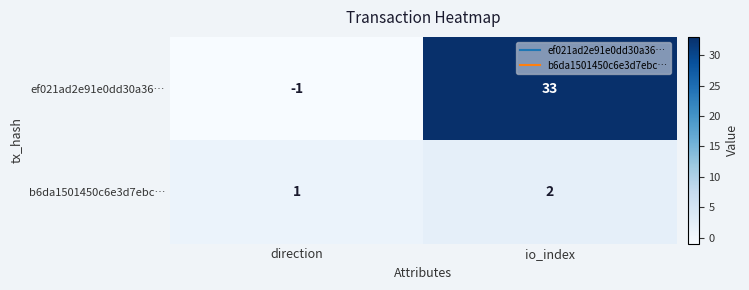

How many values in the ef021ad2e91e0dd30a36… series are below 33?

1